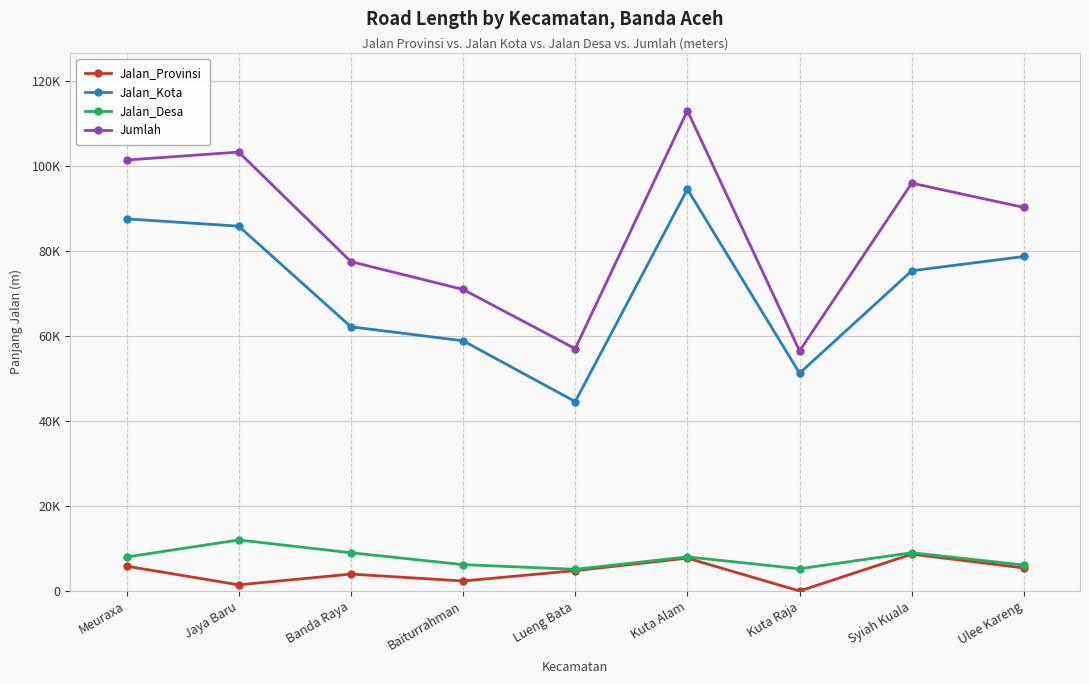

Which category has the highest value in the Jumlah series?

Kuta Alam